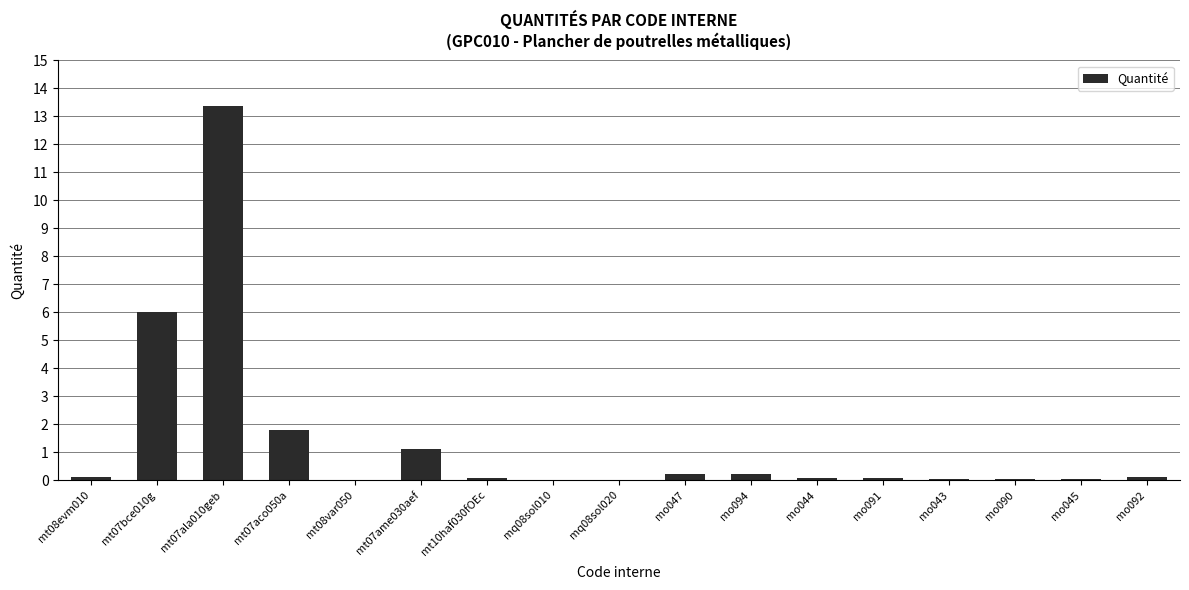

What is the maximum value shown in the chart?

13.4